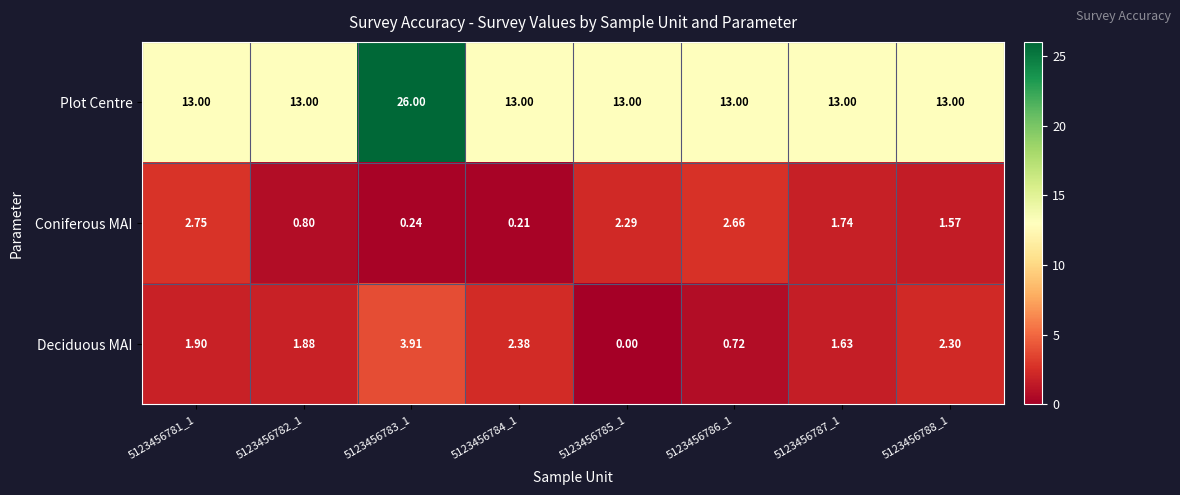

At 5123456784_1, list the series in order from smallest to largest.

Coniferous MAI, Deciduous MAI, Plot Centre